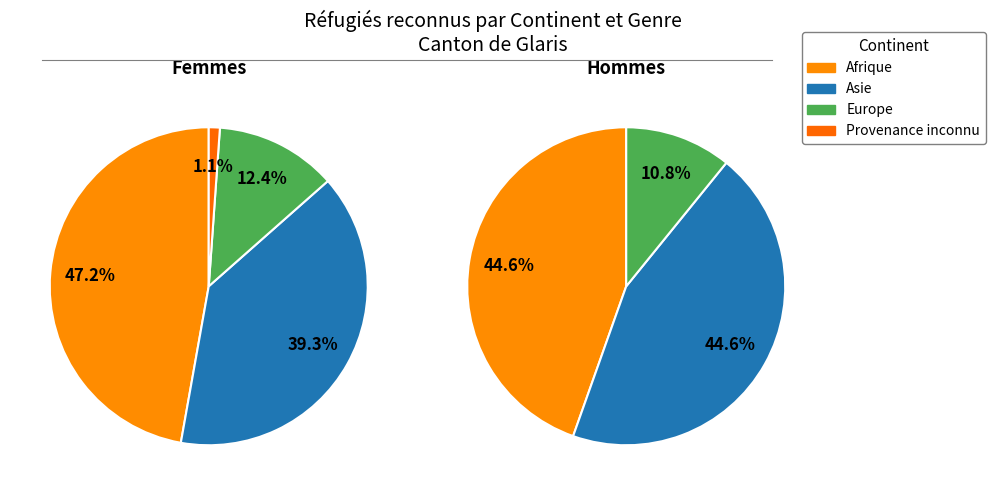

Combined, what portion of the pie is Asie and Europe?

51.7%